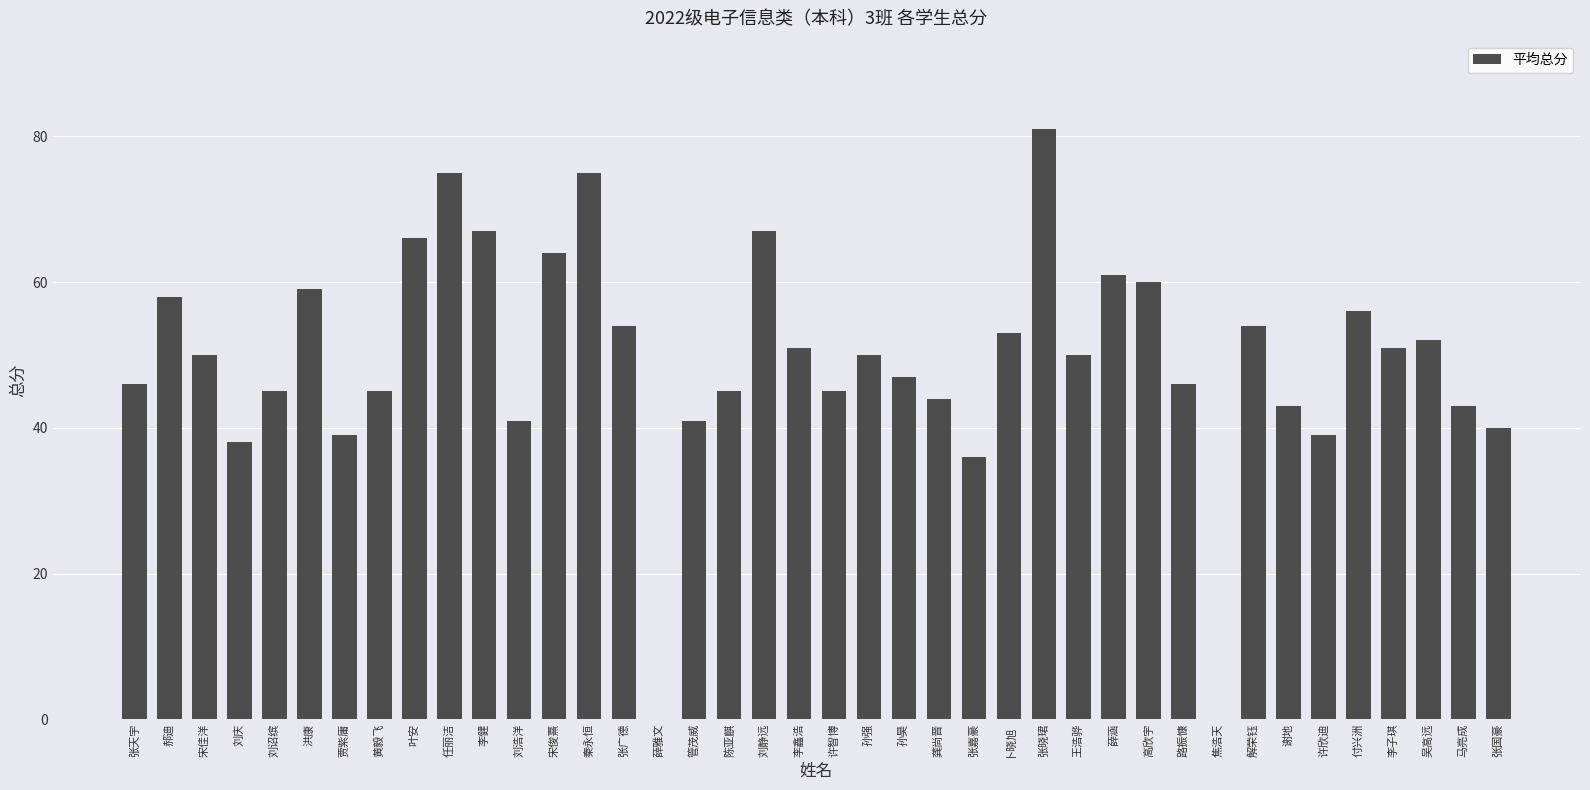

Does the chart contain stacked bars?

No